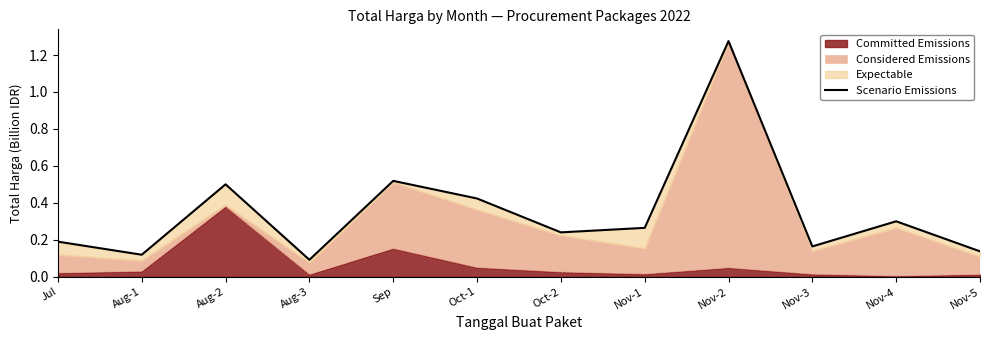

Which label corresponds to the smallest value in the chart?

Aug-3